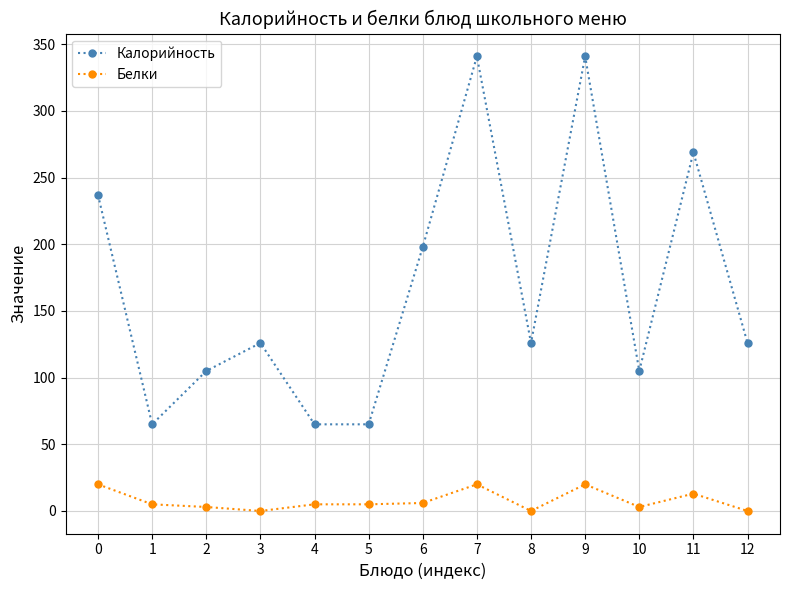

True or false: Белки and Калорийность cross at least once.

False